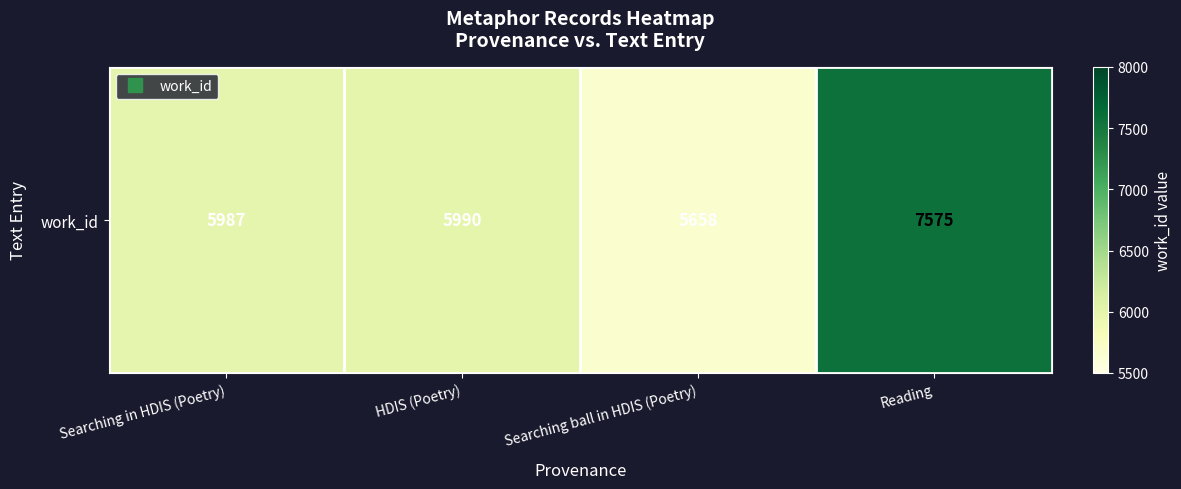

Reading right to left, extract all data points from this chart.

7575	5658	5990	5987